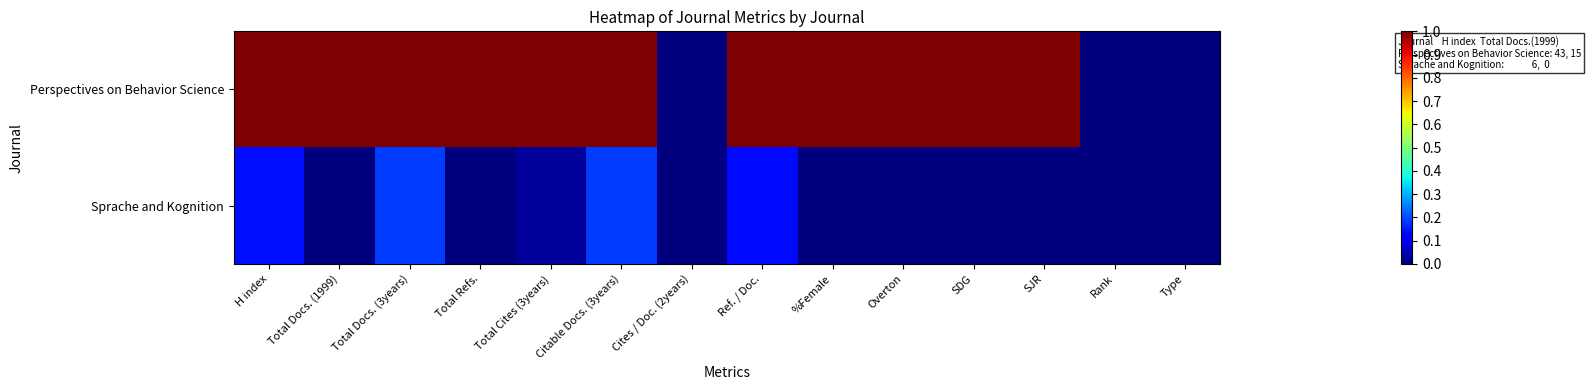

Reading right to left, list all the values displayed in this chart.

Perspectives on Behavior Science: Type=0.0	Rank=0.0	SJR=1.0	SDG=1.0	Overton=1.0	%Female=1.0	Ref. / Doc.=1.0	Cites / Doc. (2years)=0.0	Citable Docs. (3years)=1.0	Total Cites (3years)=1.0	Total Refs.=1.0	Total Docs. (3years)=1.0	Total Docs. (1999)=1.0	H index=1.0
Sprache and Kognition: Type=0.0	Rank=0.0	SJR=0.0	SDG=0.0	Overton=0.0	%Female=0.0	Ref. / Doc.=0.1	Cites / Doc. (2years)=0.0	Citable Docs. (3years)=0.2	Total Cites (3years)=0.0	Total Refs.=0.0	Total Docs. (3years)=0.2	Total Docs. (1999)=0.0	H index=0.1